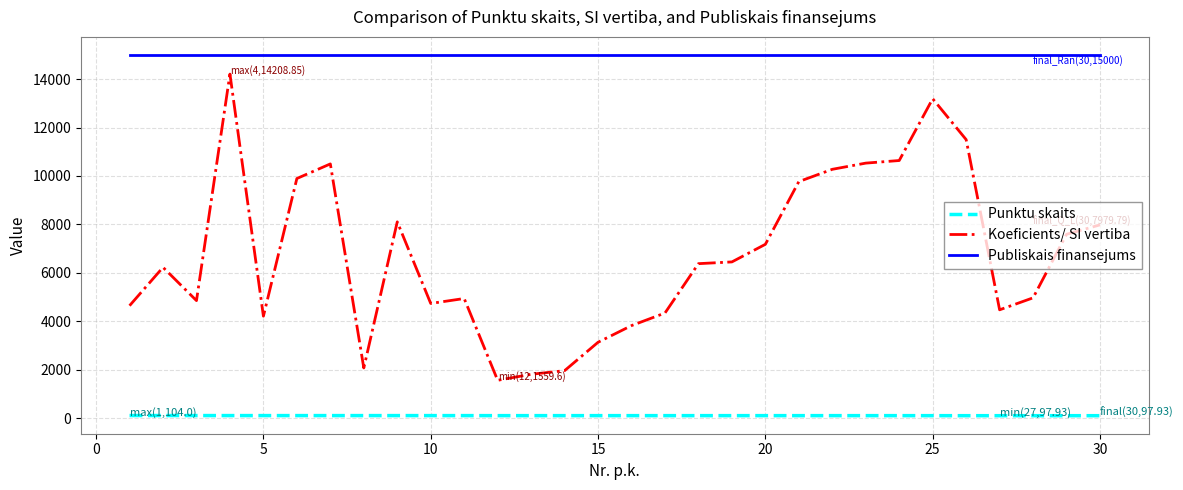

Which series has the largest total across all categories?

Publiskais finansejums